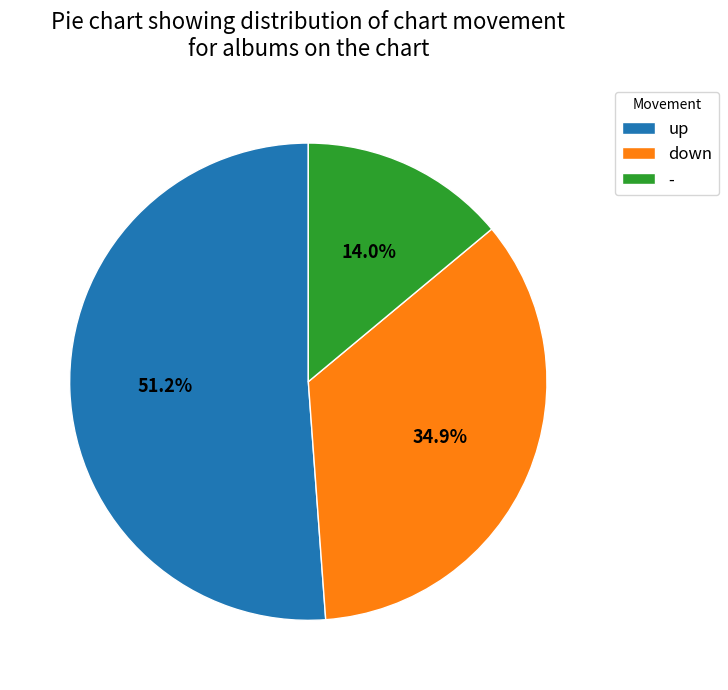

To the nearest percent, what is the average slice percentage?

33%